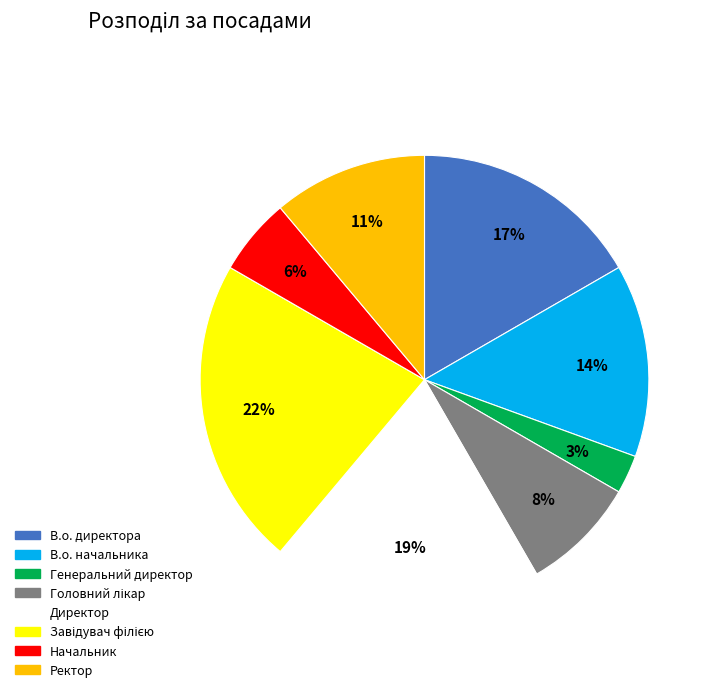

Count the number of slices in the pie.

8